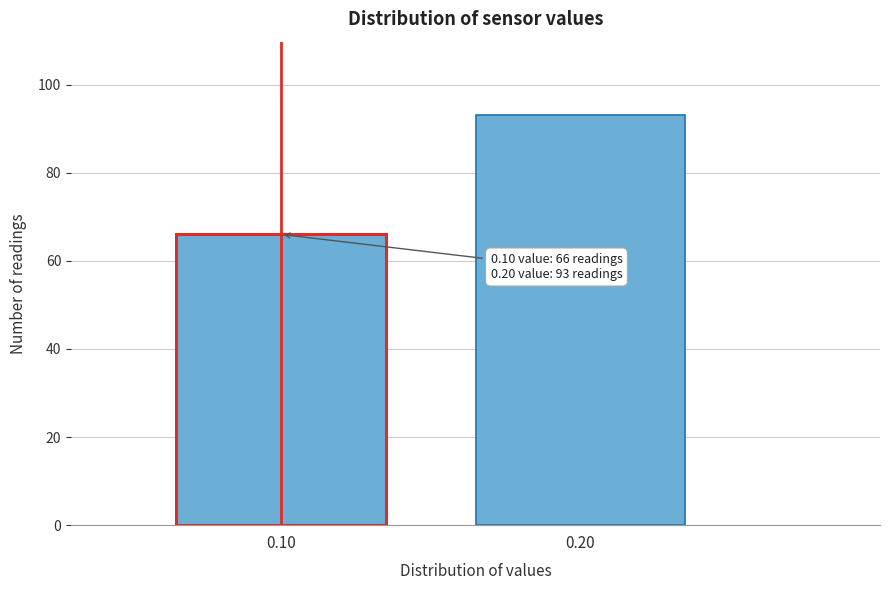

Reading left to right, what are all the values shown in this chart?

66	93